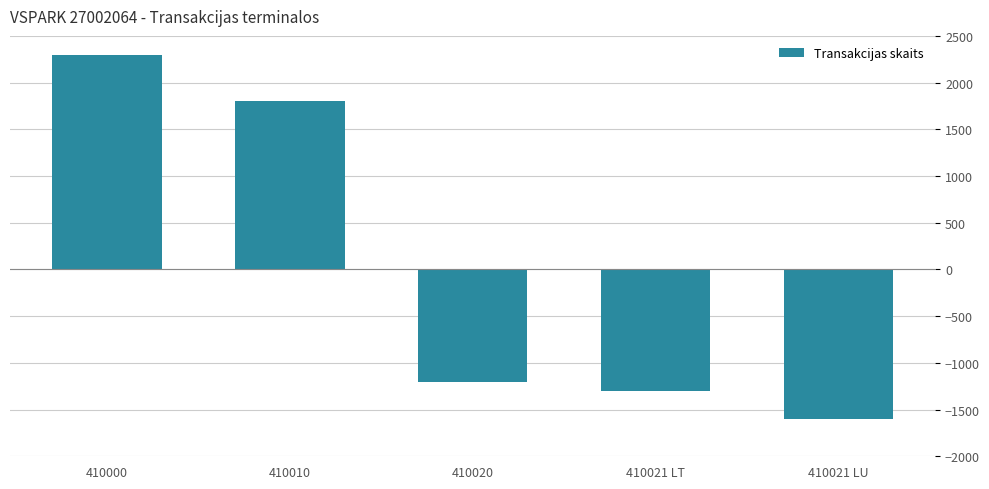

Reading left to right, extract all data points from this chart.

2300	1800	-1200	-1300	-1600